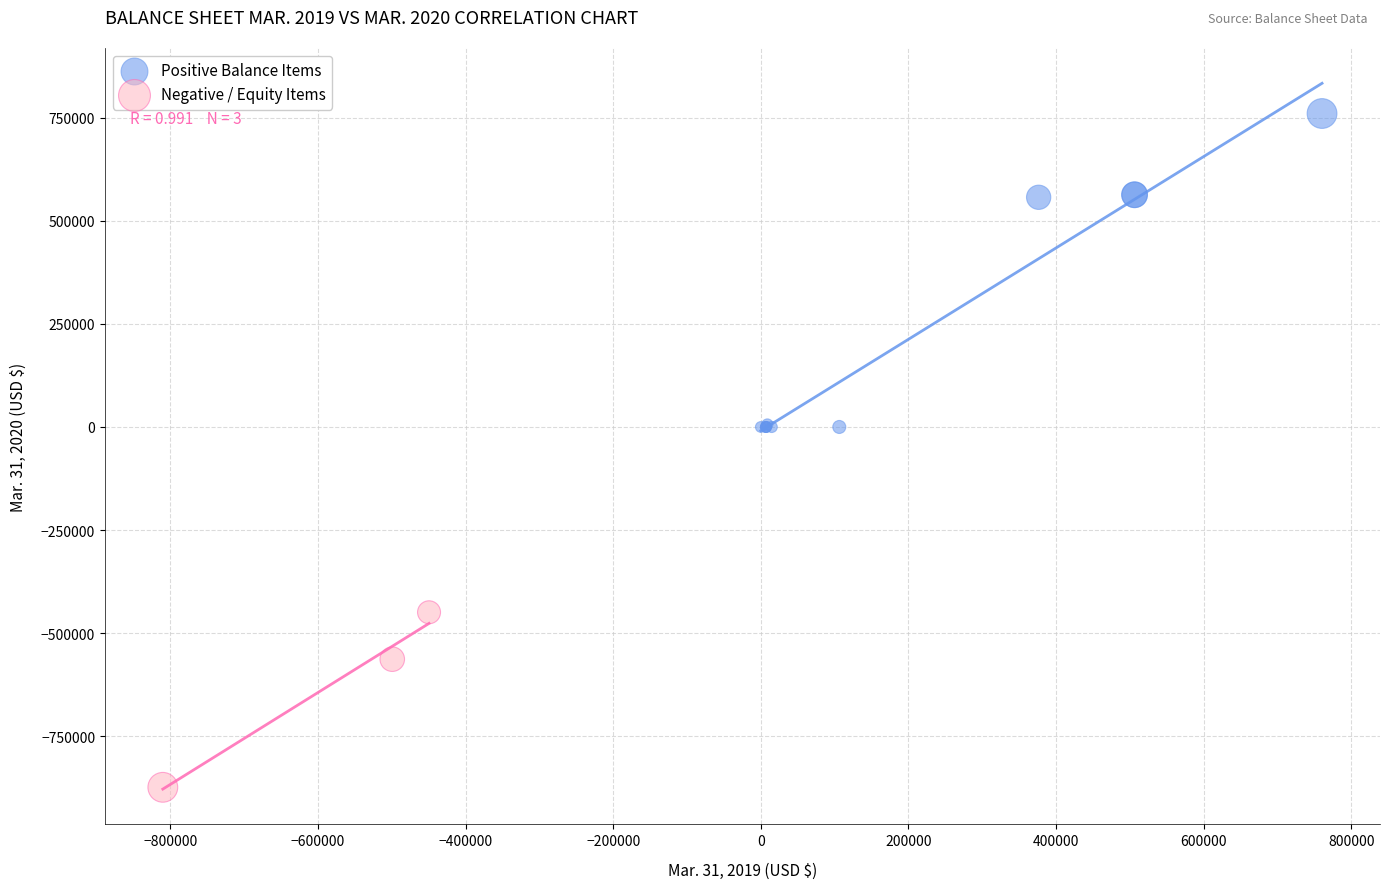

Which series reaches the minimum Y coordinate?

Negative / Equity Items